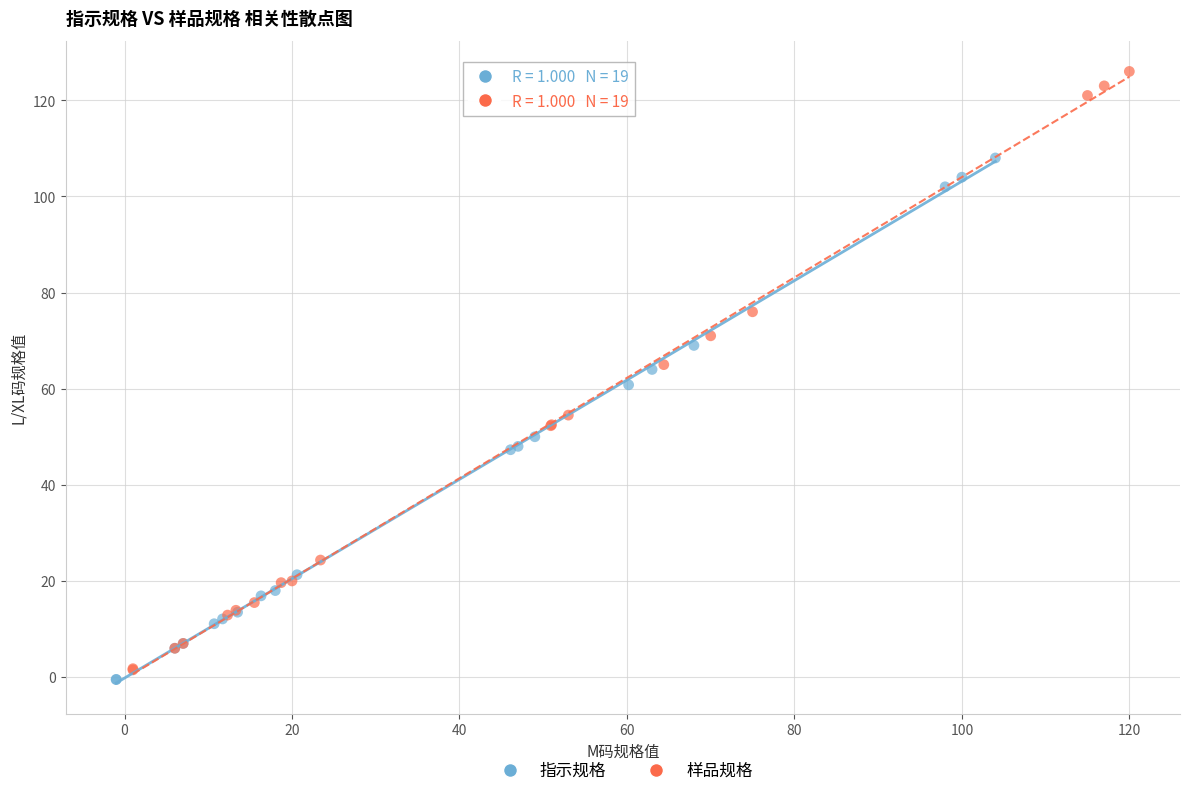

What are all the series names shown in the legend?

指示规格, 样品规格